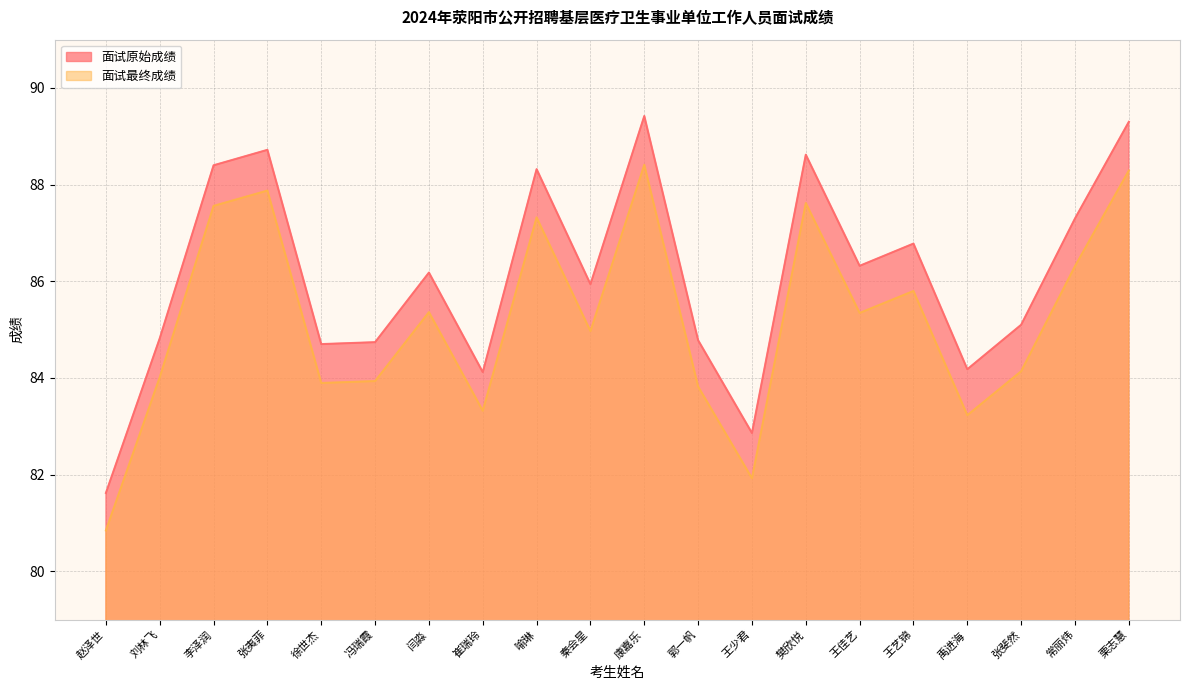

True or false: 面试最终成绩 and 面试原始成绩 intersect in this chart.

False